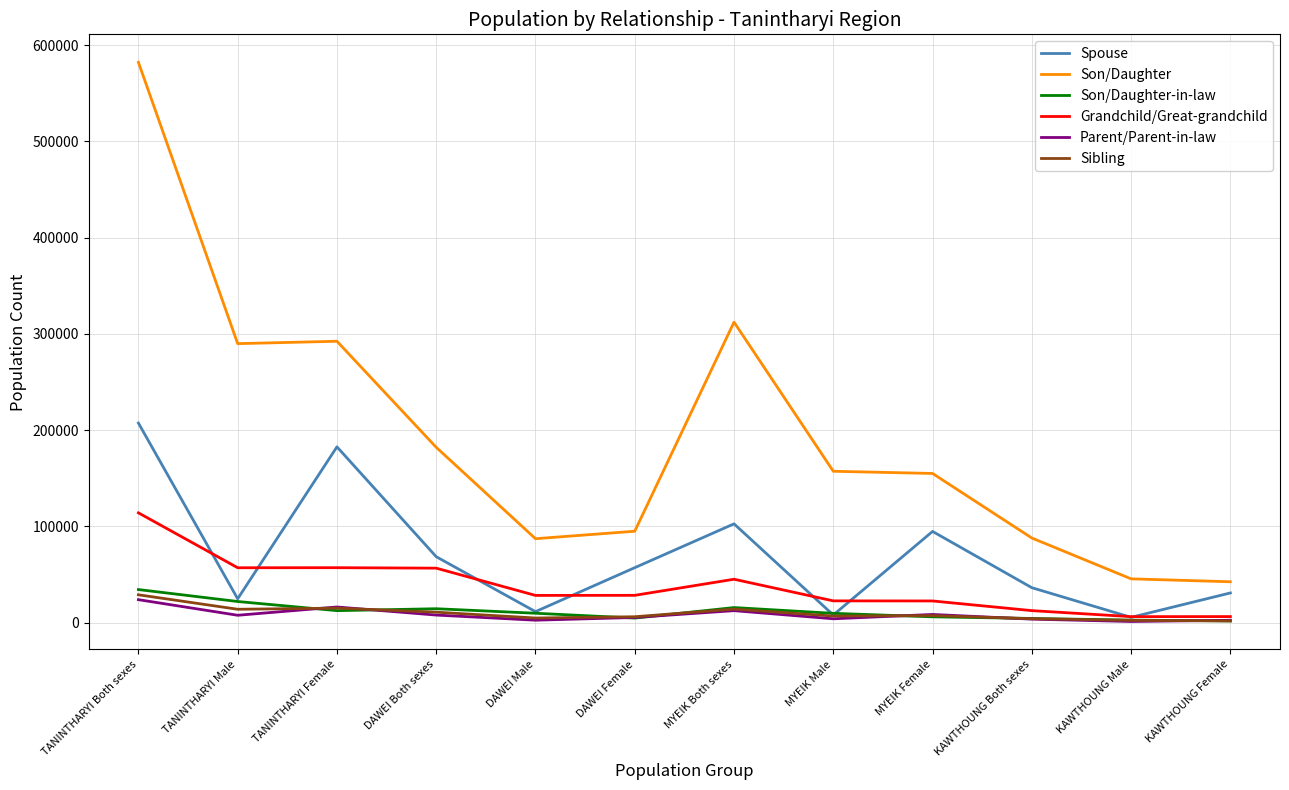

The value of Parent/Parent-in-law at TANINTHARYI Female is 16208. True or false?

True